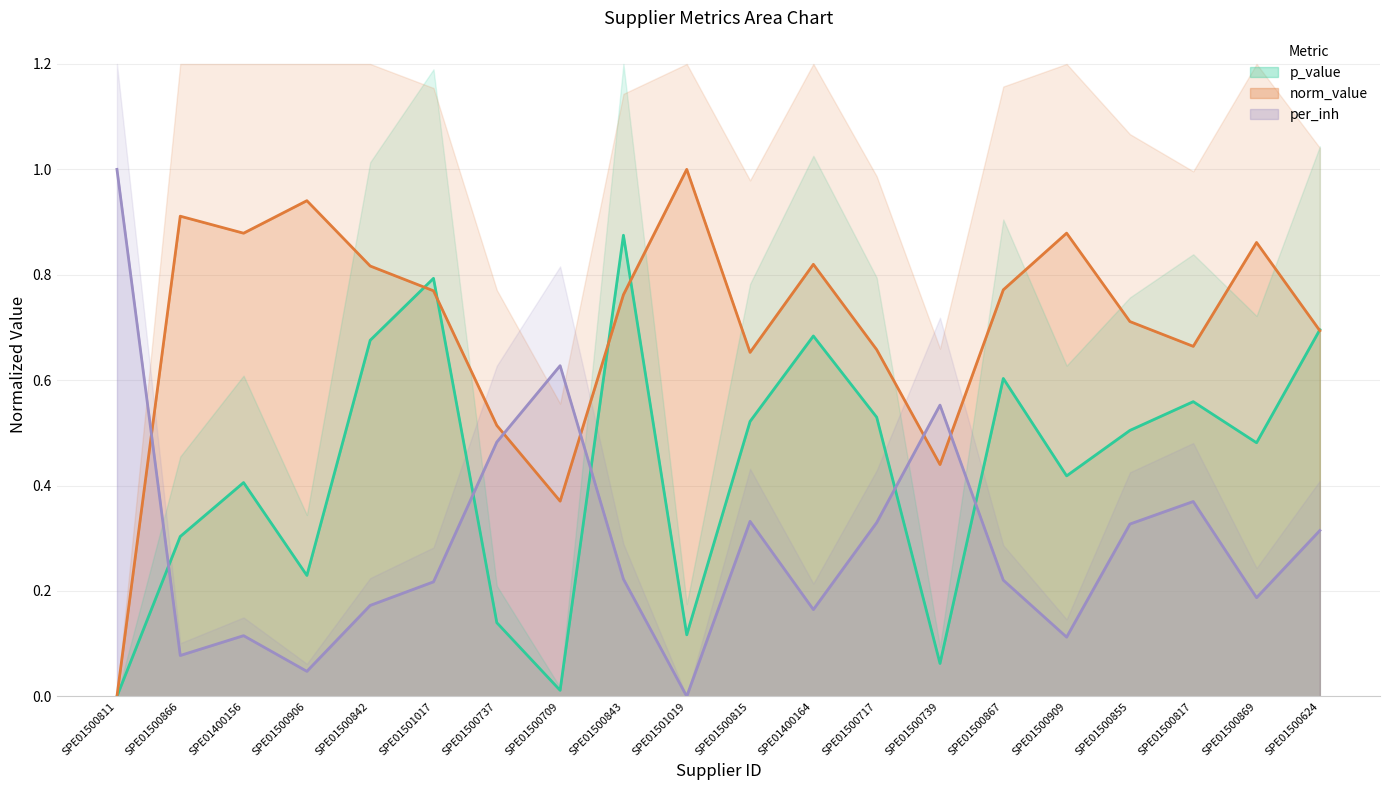

What is the total value across all series at SPE01500737?

1.1